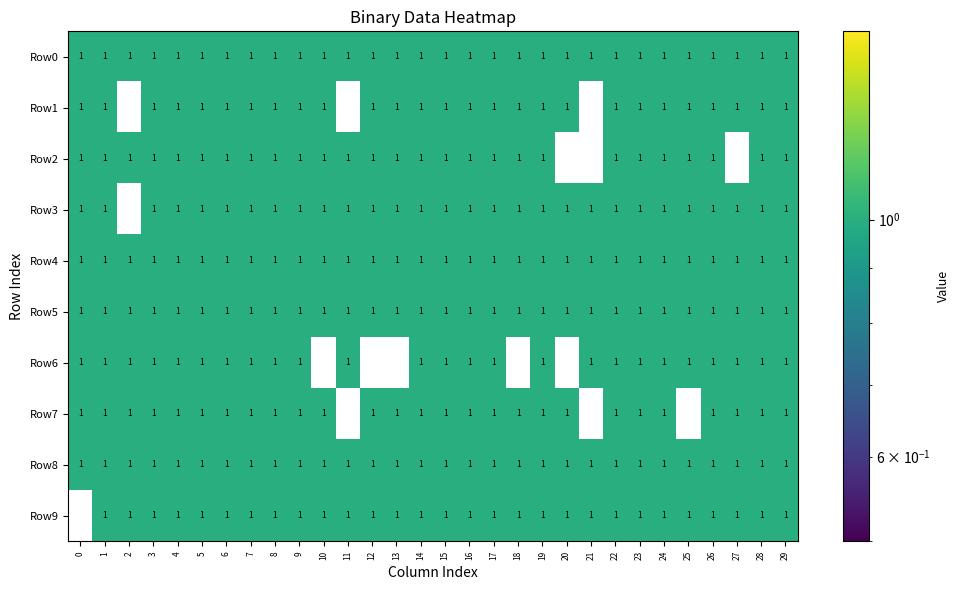

What is the total value across all series at 4?

10